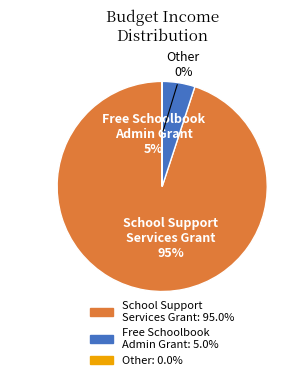

What percentage is the Free Schoolbook Admin Grant slice, to the nearest percent?

5%